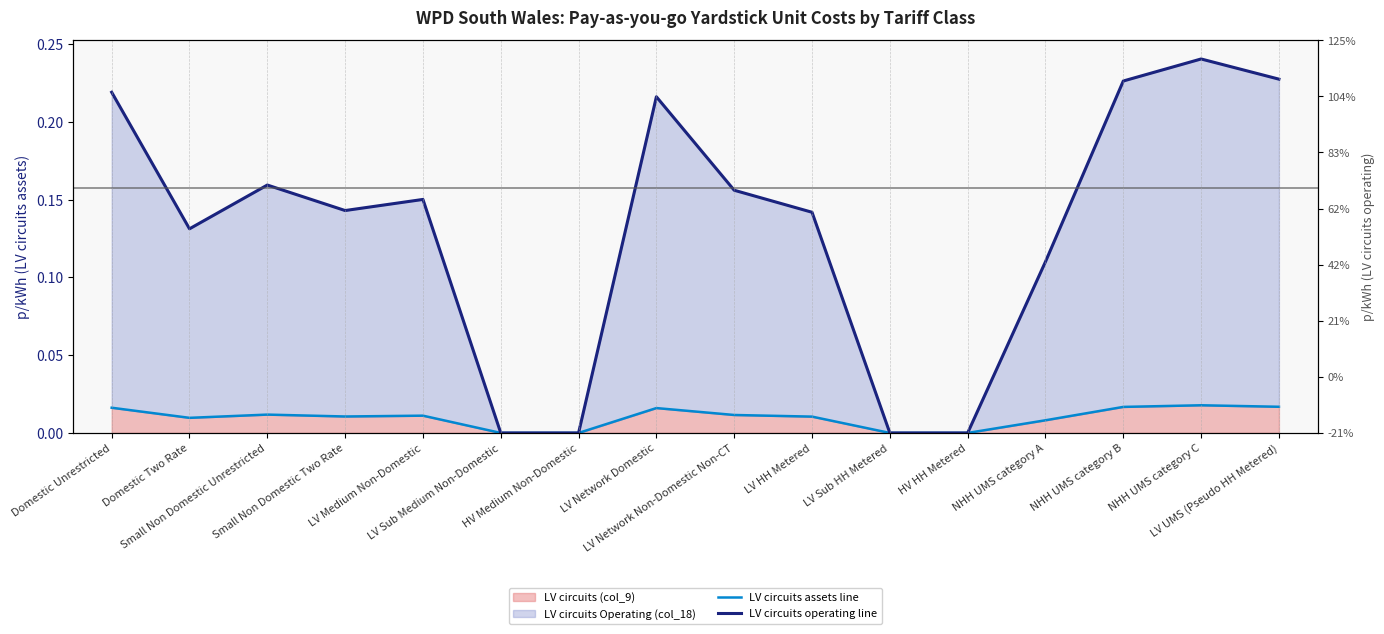

In LV circuits operating line, how many points are higher than both neighbors (excluding endpoints)?

4